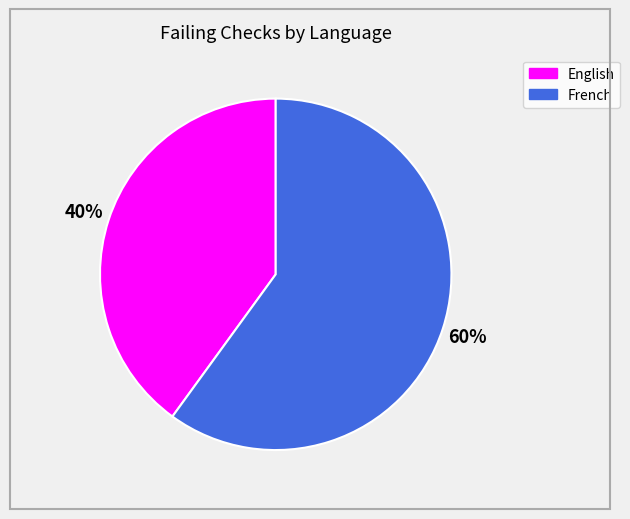

True or false: French accounts for 52% of the total.

False